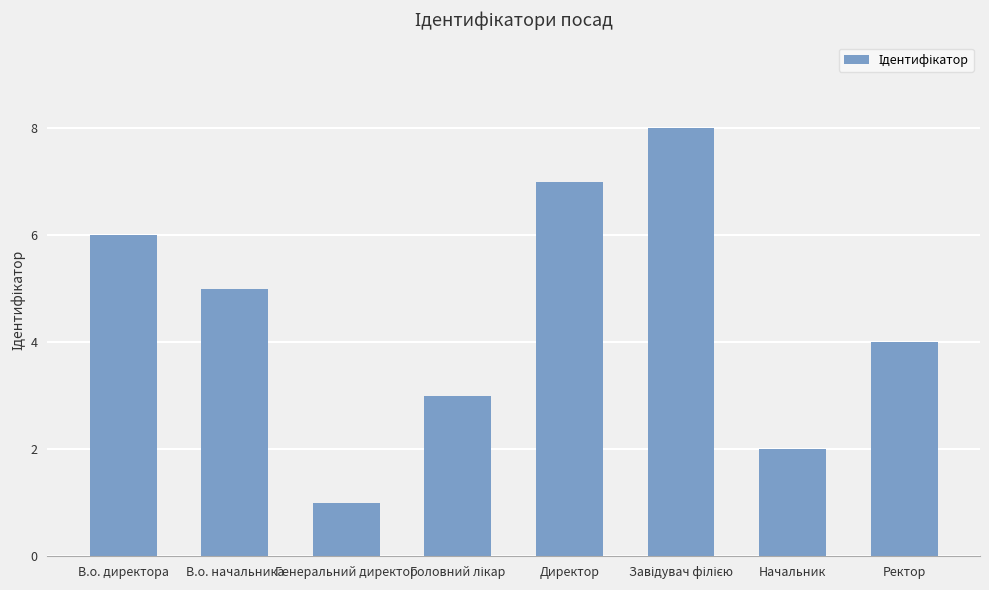

Which has a higher value, В.о. начальника or Ректор?

В.о. начальника